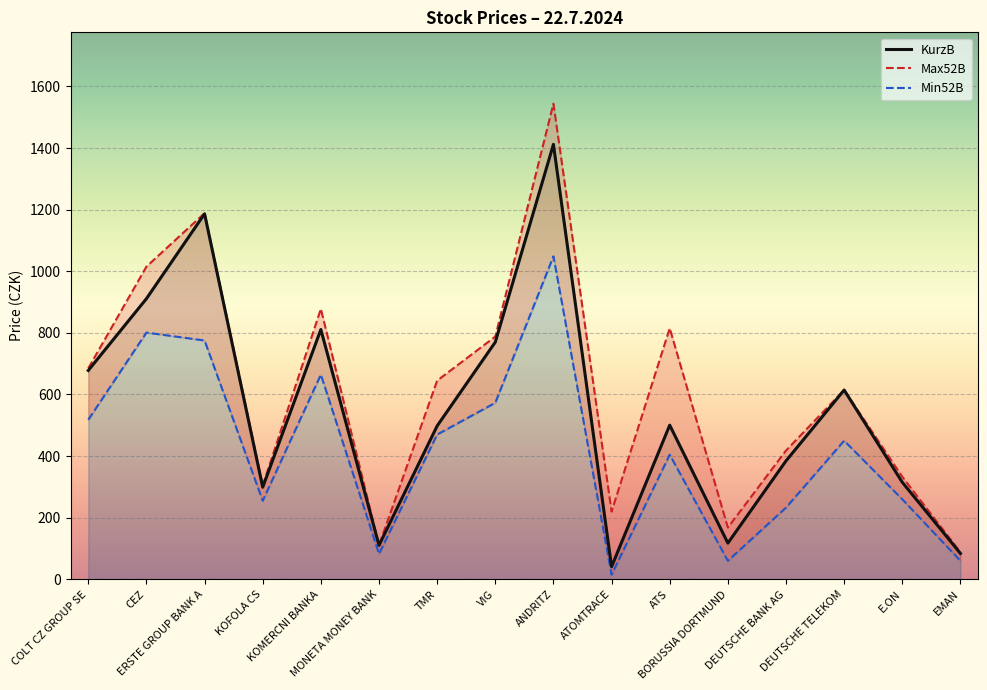

How many data points in Min52B are less than 450?

8